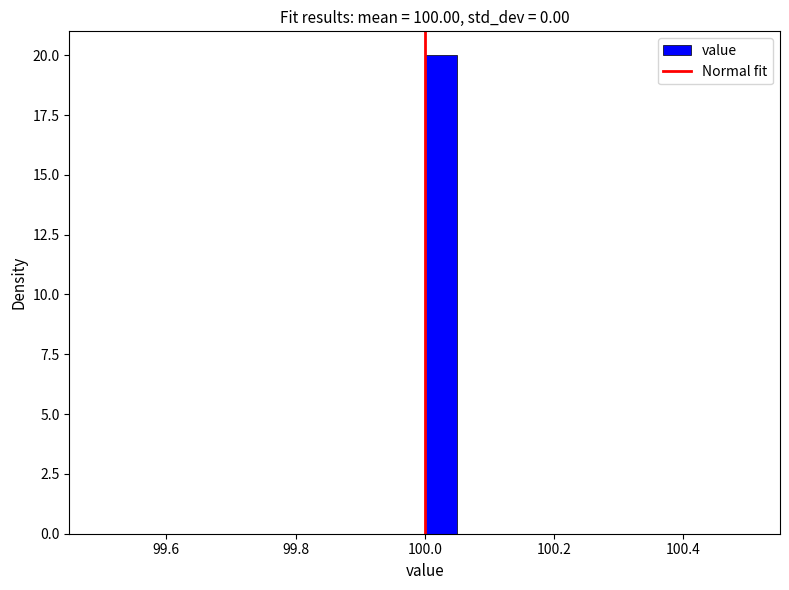

Read against the x-axis, roughly where is the centre of the tallest bar?

100.02